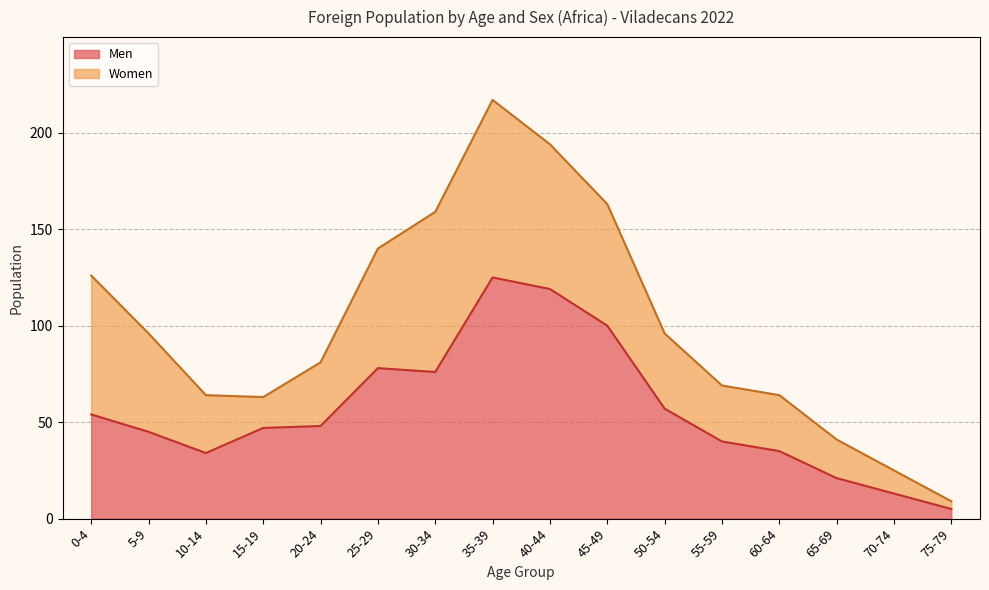

Which has a higher value, 55-59 or 45-49?

45-49